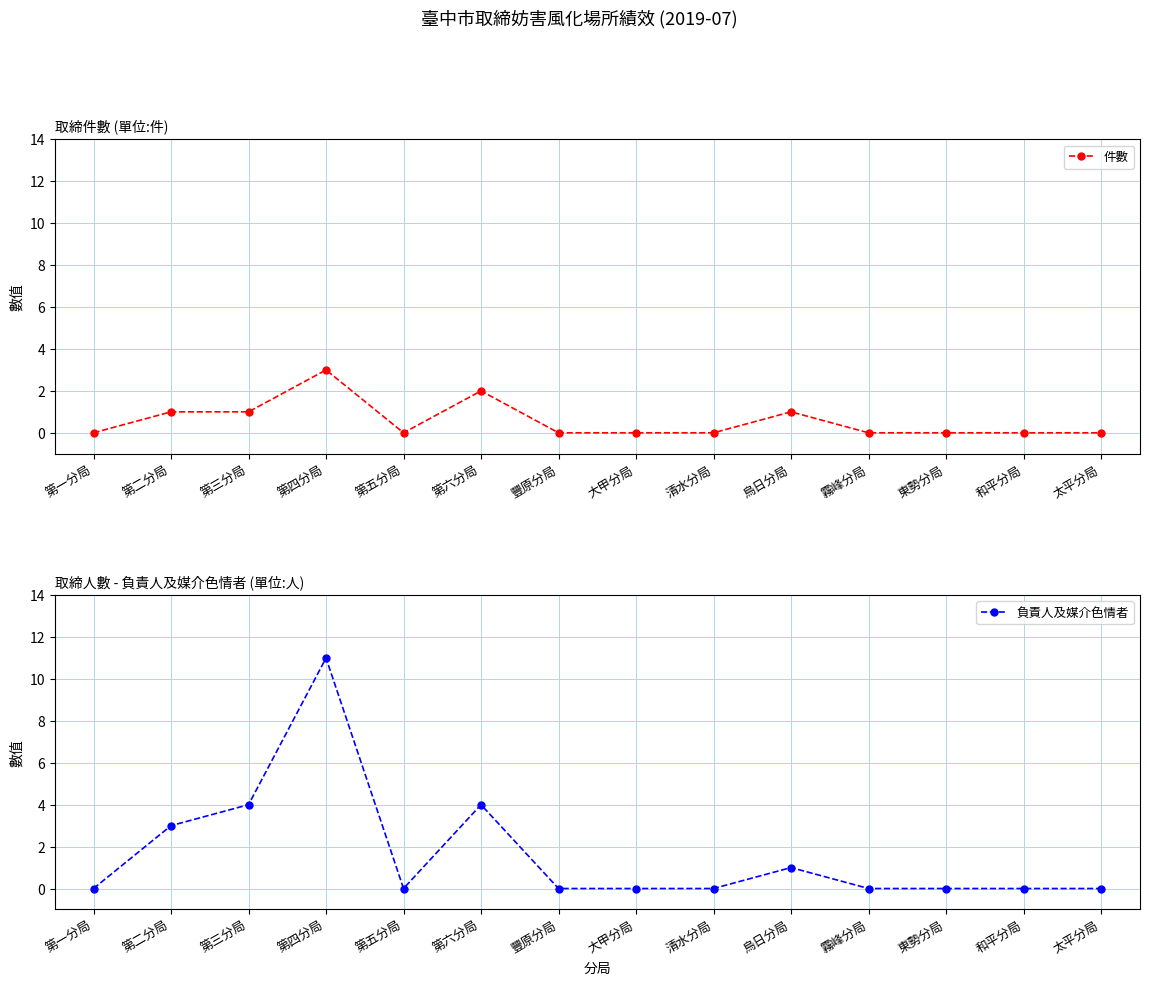

At which category is the sum across all series the highest?

第四分局